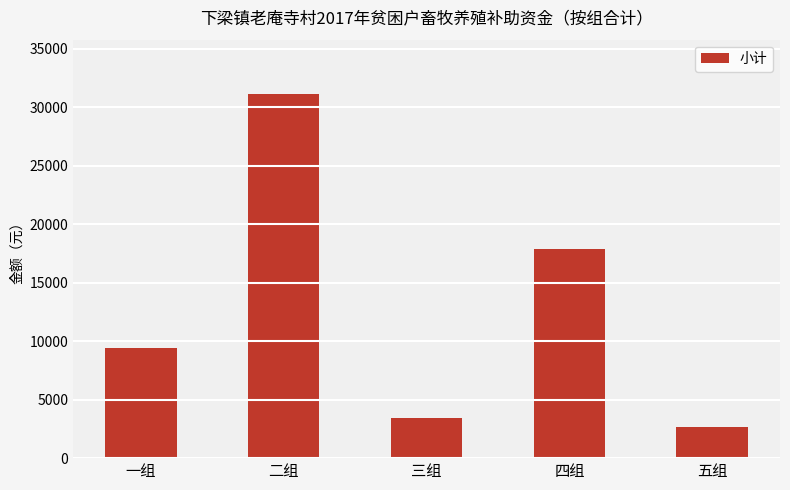

What is the difference between the second highest and second lowest values?

14500